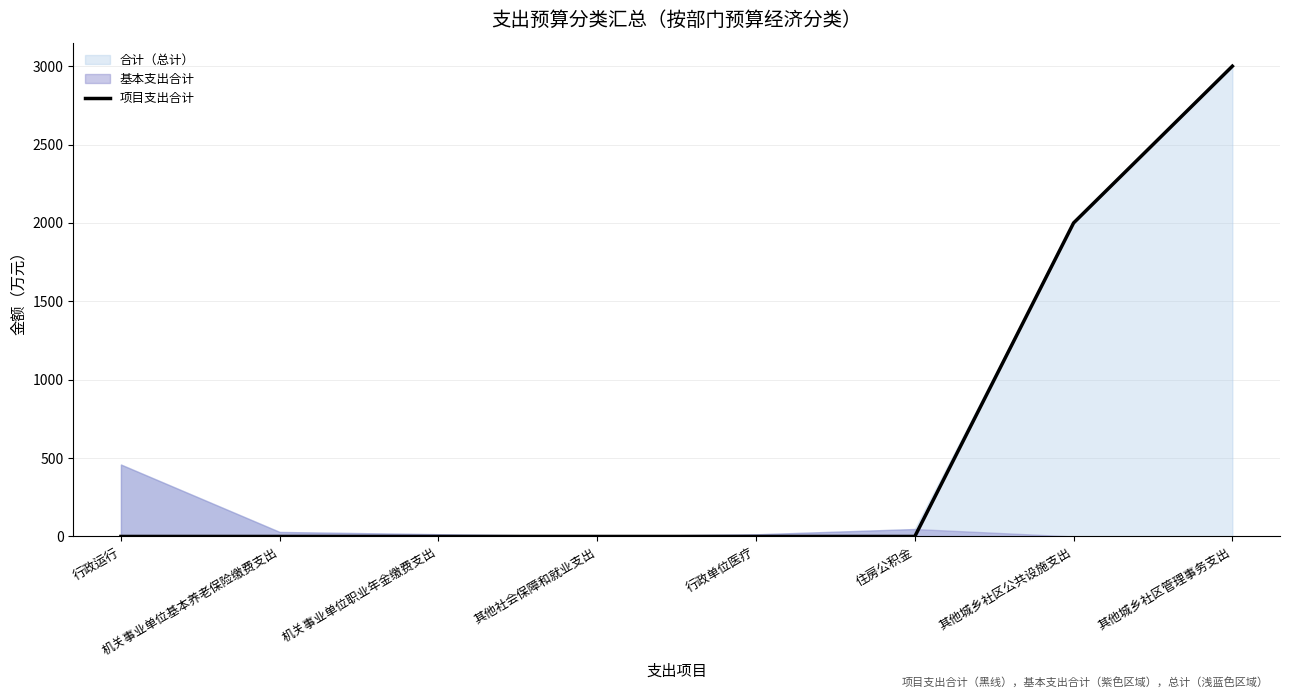

What is the sum of the values at 其他城乡社区公共设施支出 and 住房公积金?

2000